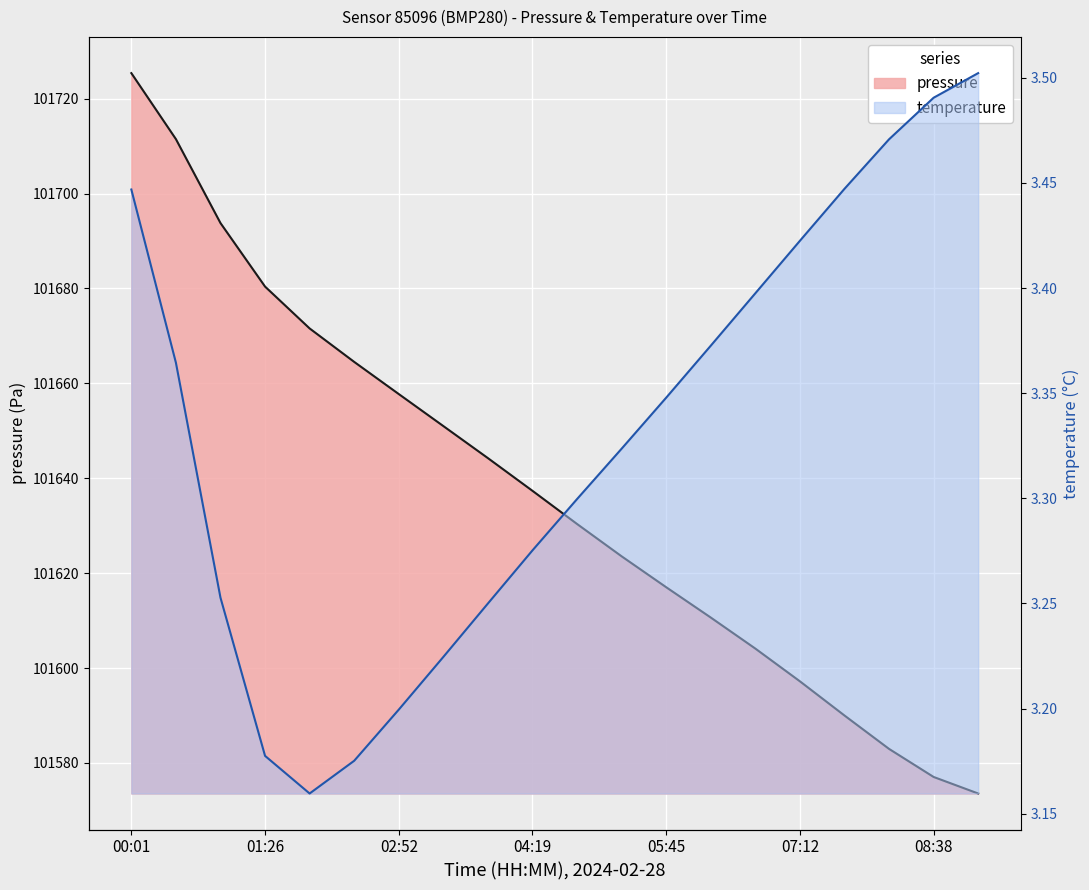

What is the label of the 7th point from the left?

02:52